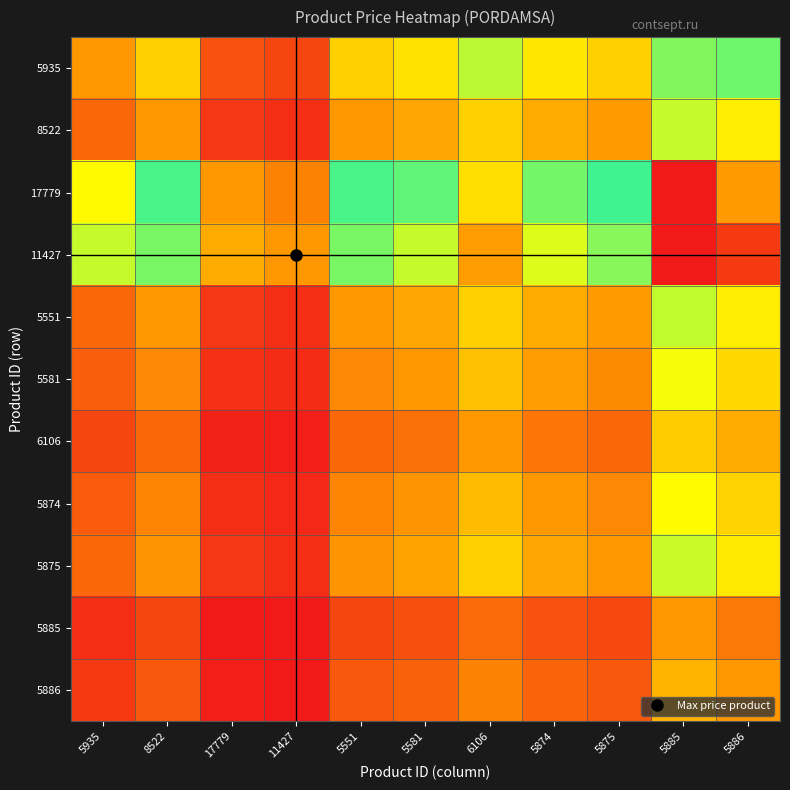

At how many categories does at least one series exceed 0?

11